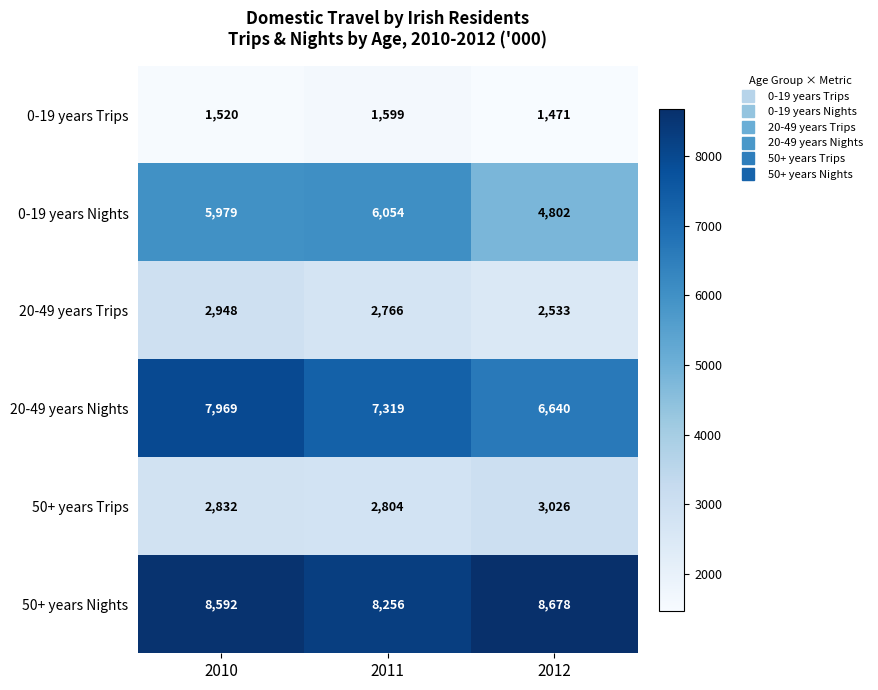

At 2012, list the series in order from smallest to largest.

0-19 years Trips, 20-49 years Trips, 50+ years Trips, 0-19 years Nights, 20-49 years Nights, 50+ years Nights